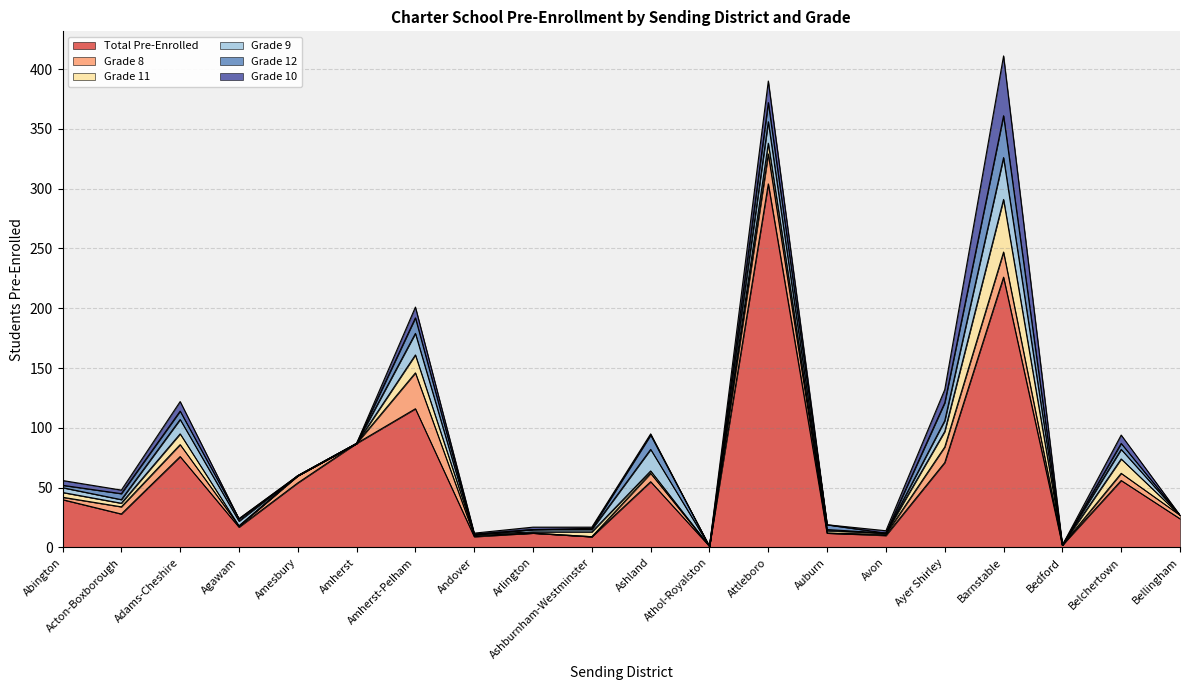

Where is Grade 11 nearest to the value 22?

Amherst-Pelham